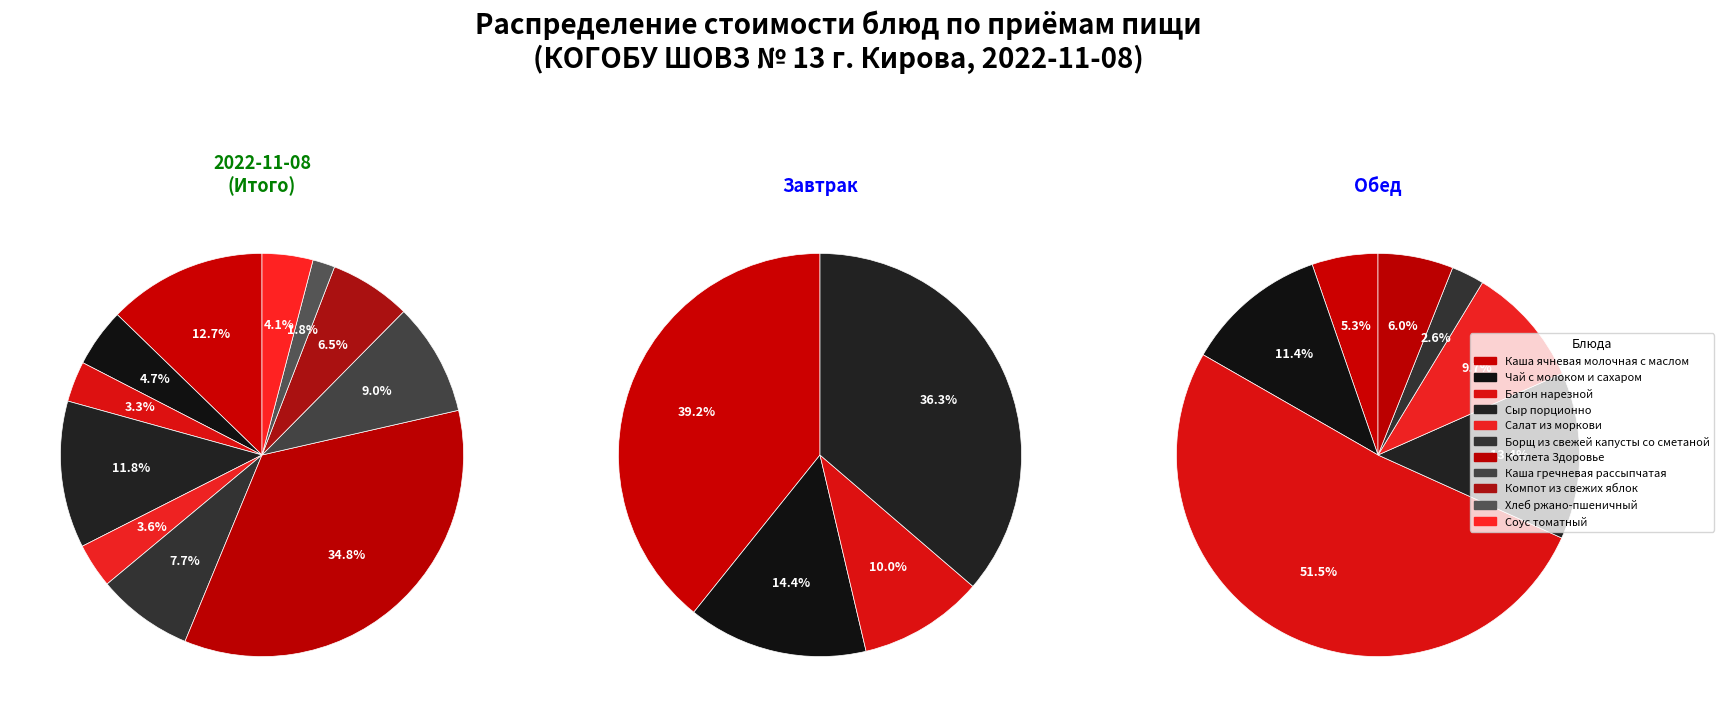

Does Компот из свежих яблок account for over 50% of the chart?

No